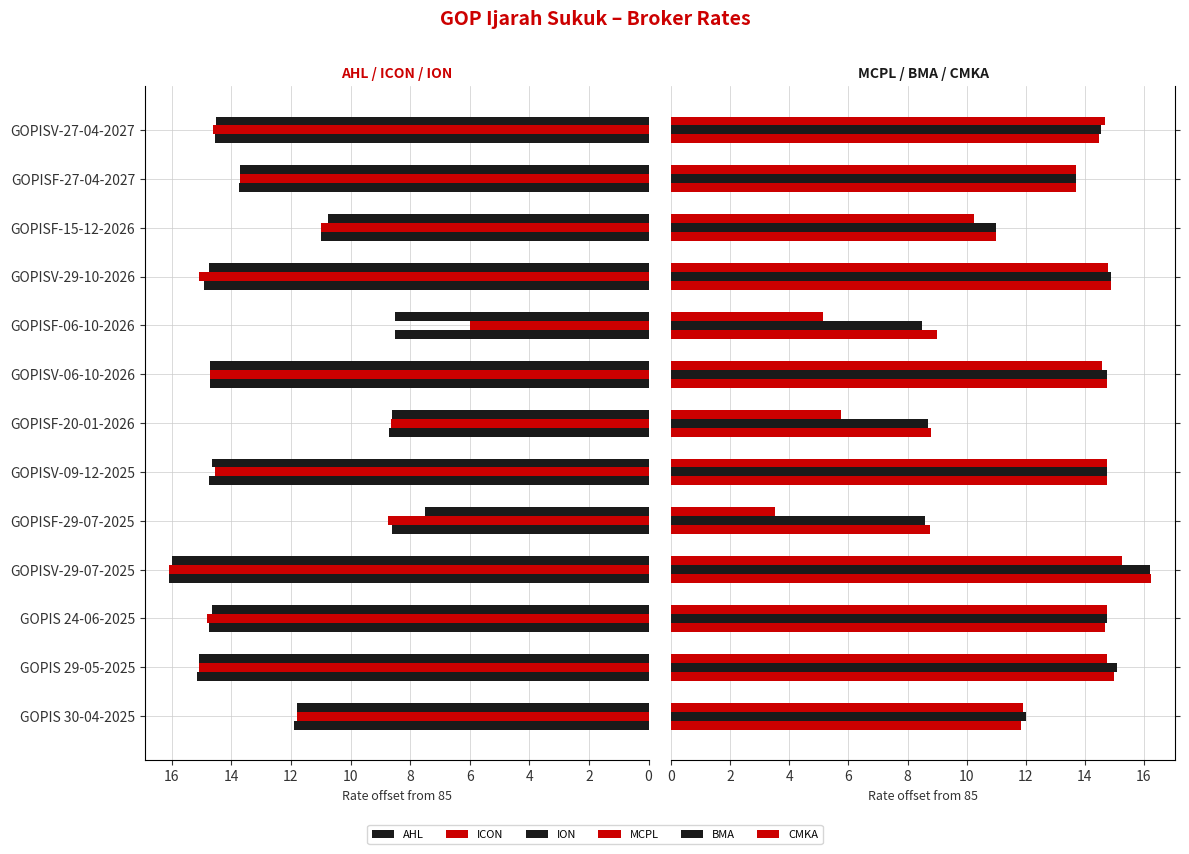

How many bars are there in each group?

6